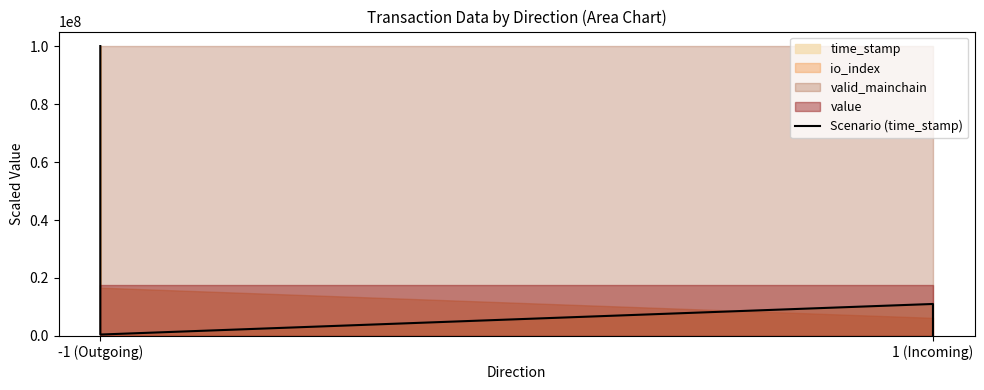

At which label does the data first exceed 11039063?

-1 (Outgoing)